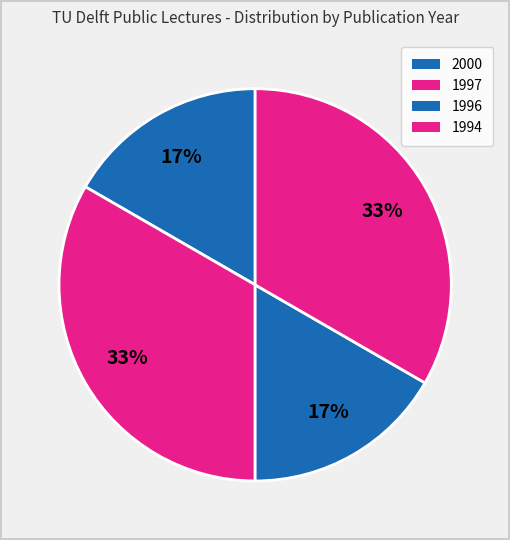

Count the number of slices in the pie.

4